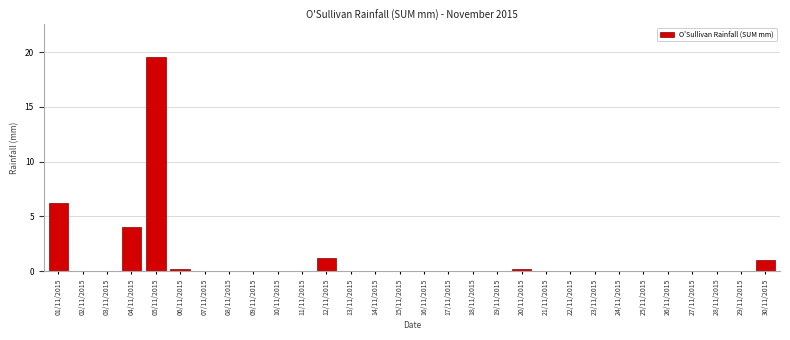

Reading left to right, extract all data points from this chart.

01/11/2015=6.2	02/11/2015=0.0	03/11/2015=0.0	04/11/2015=4.0	05/11/2015=19.6	06/11/2015=0.2	07/11/2015=0.0	08/11/2015=0.0	09/11/2015=0.0	10/11/2015=0.0	11/11/2015=0.0	12/11/2015=1.2	13/11/2015=0.0	14/11/2015=0.0	15/11/2015=0.0	16/11/2015=0.0	17/11/2015=0.0	18/11/2015=0.0	19/11/2015=0.0	20/11/2015=0.2	21/11/2015=0.0	22/11/2015=0.0	23/11/2015=0.0	24/11/2015=0.0	25/11/2015=0.0	26/11/2015=0.0	27/11/2015=0.0	28/11/2015=0.0	29/11/2015=0.0	30/11/2015=1.0